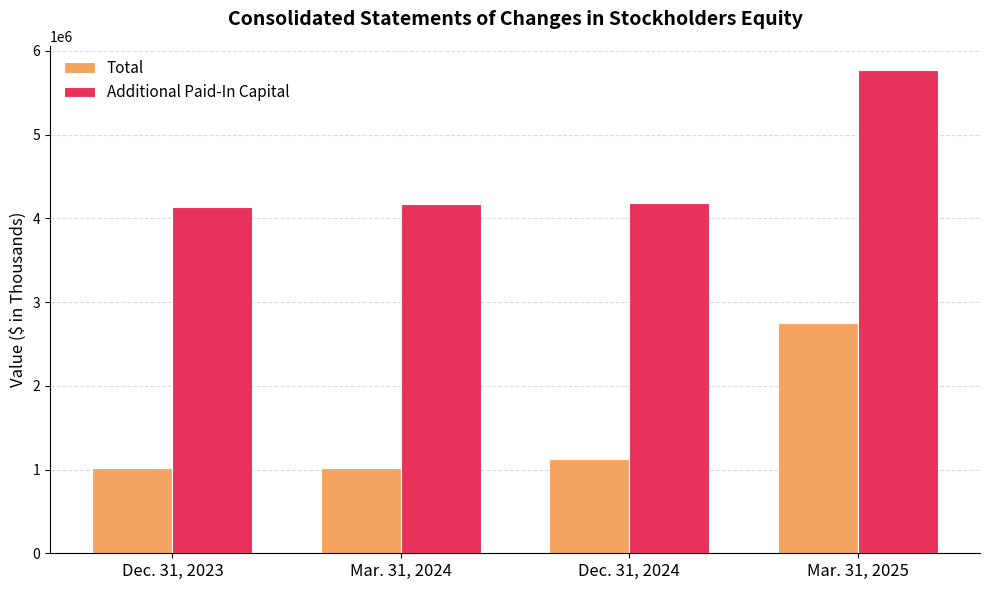

At which label is Total closest to 1883320?

Dec. 31, 2024